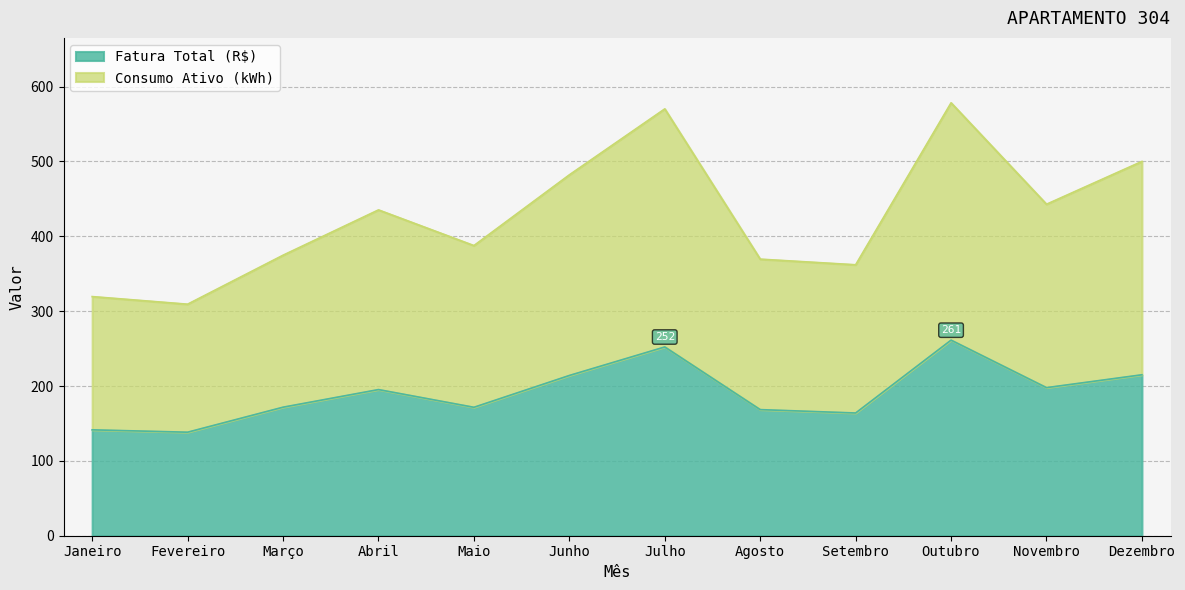

What are all the series names shown in the legend?

Fatura Total (R$), Consumo Ativo (kWh)